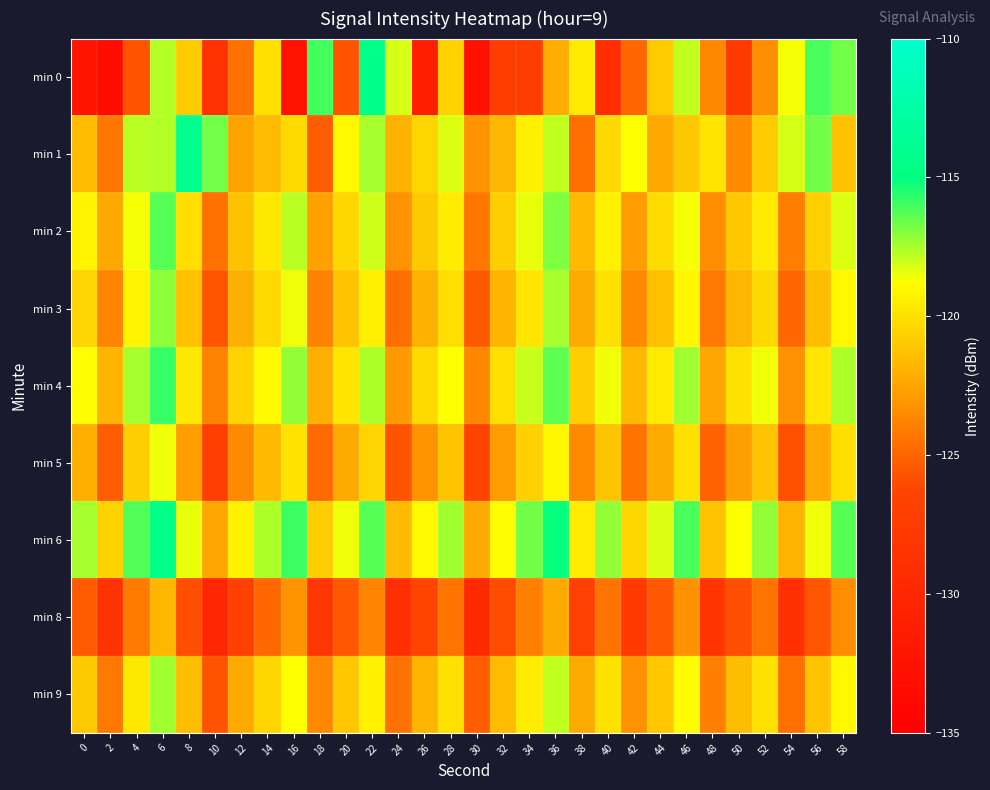

Between 50 and 22, which is larger?

22